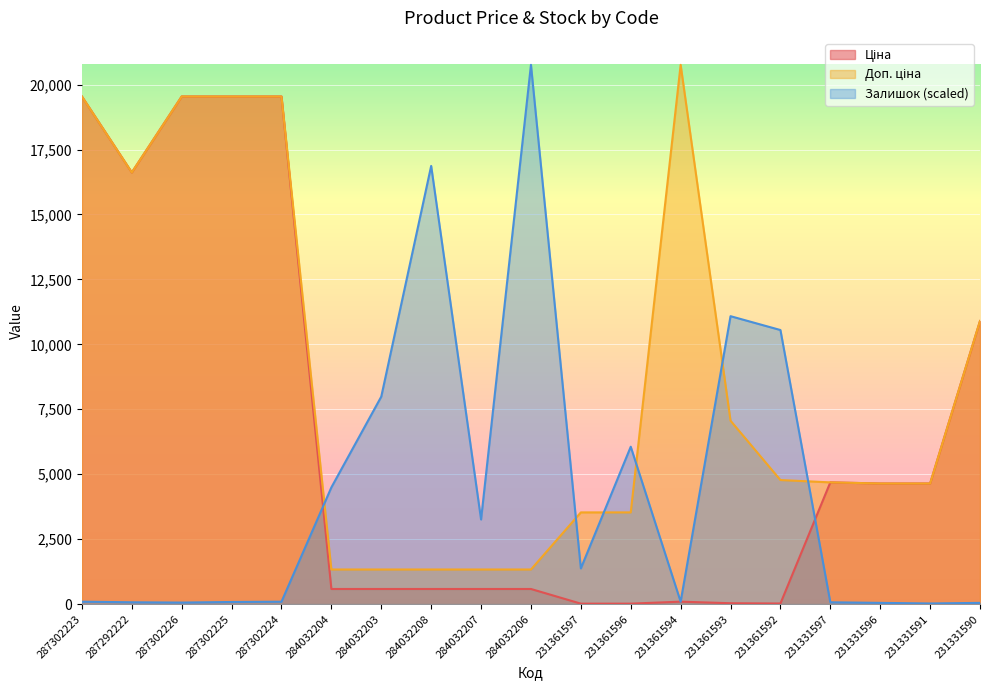

At which category is the sum across all series the highest?

287302223